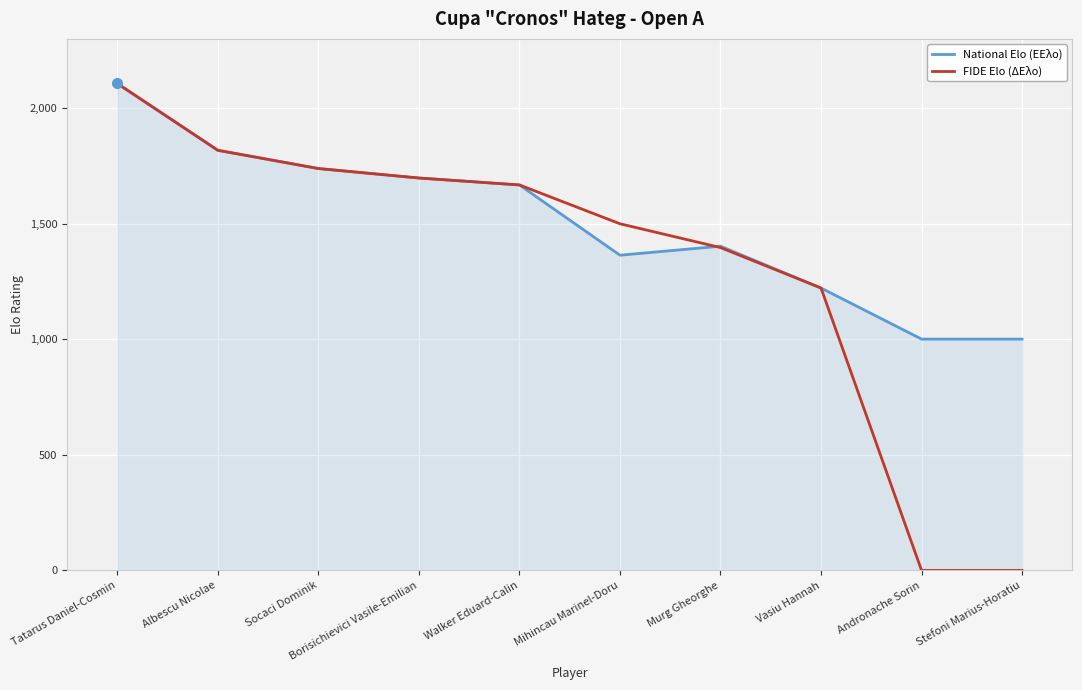

What are all the series names shown in the legend?

National Elo (ΕΕλο), FIDE Elo (ΔΕλο)